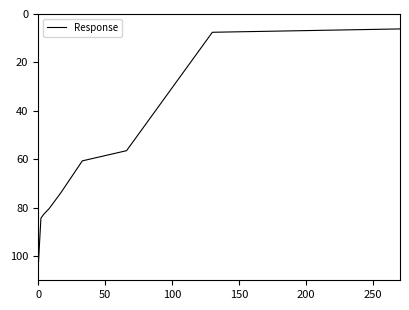

What is the difference between the maximum and minimum values?

96.7